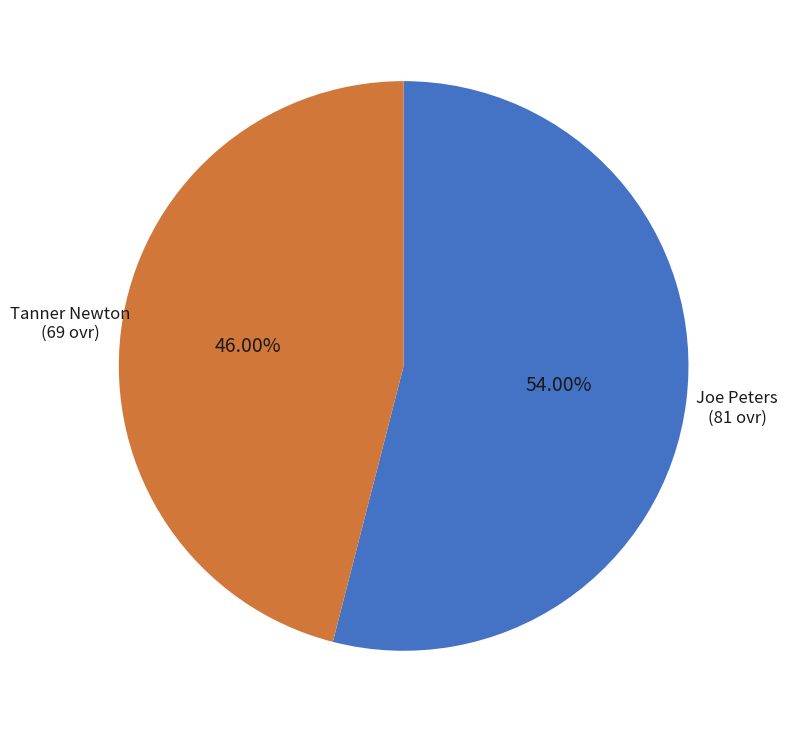

Is there a majority slice in this chart?

Yes